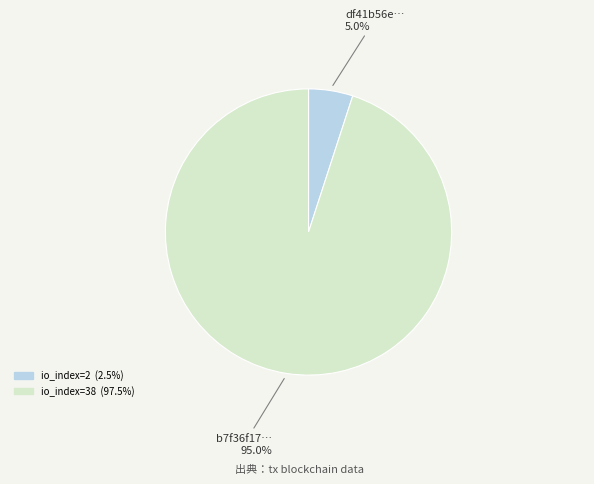

Is there a majority slice in this chart?

Yes